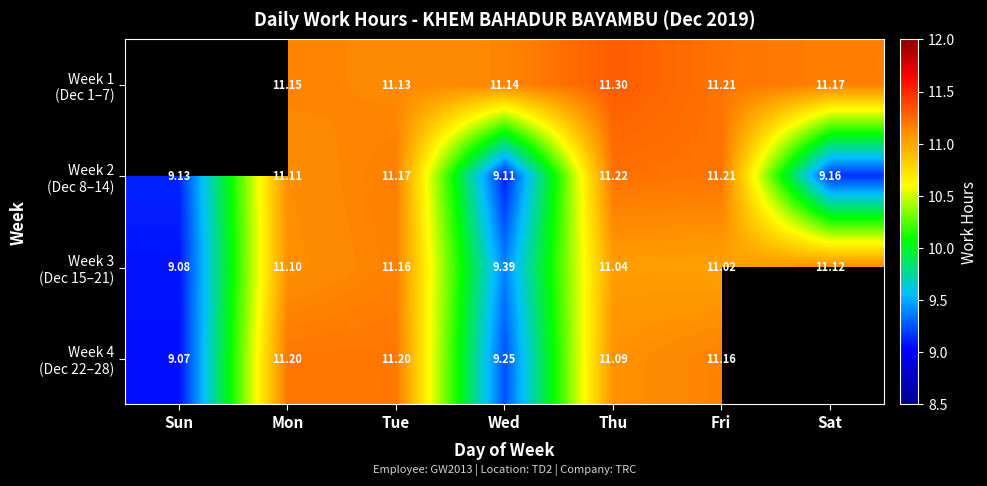

What is the total value across all series at Tue?

44.7